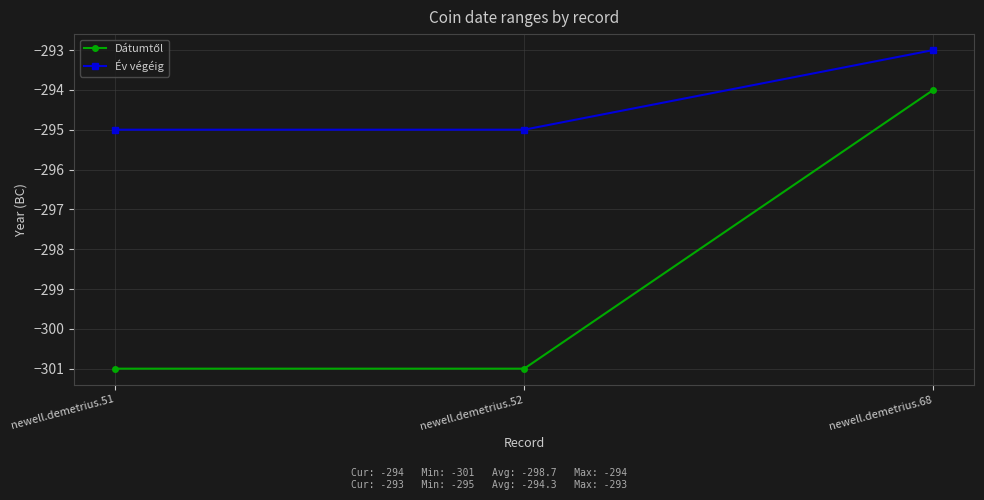

What is the difference between the highest and lowest values at newell.demetrius.52?

6